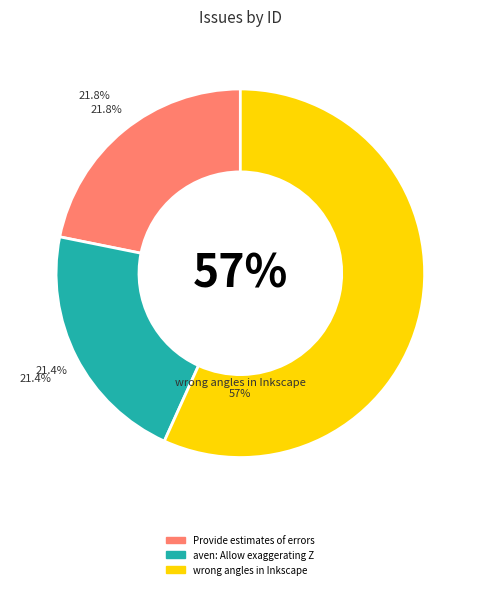

Is it true that aven: Allow exaggerating Z is 21% of the pie?

True